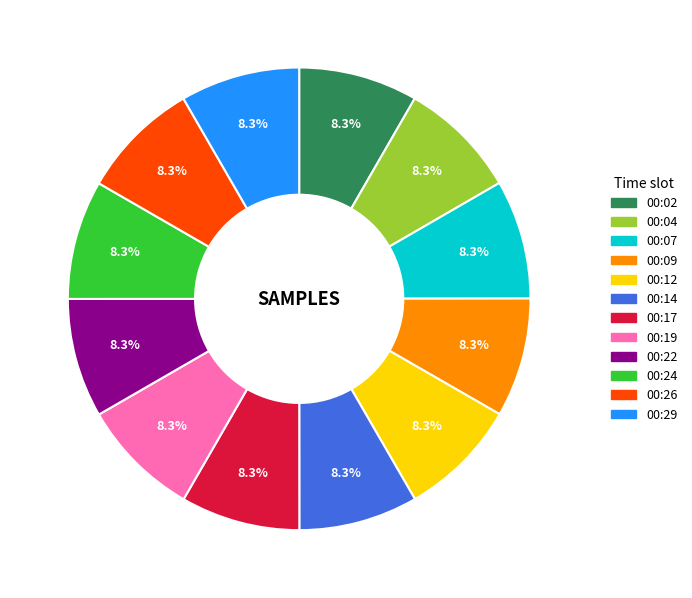

To the nearest percent, what portion does 00:07 represent?

8%